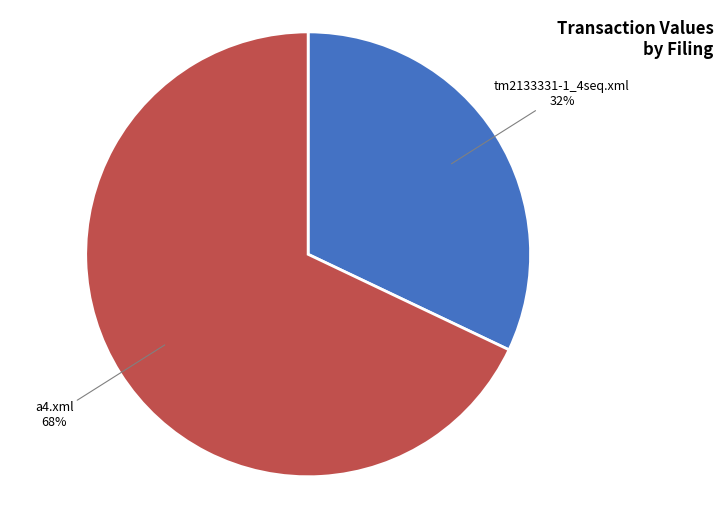

Which has a higher value, tm2133331-1_4seq.xml or a4.xml?

a4.xml